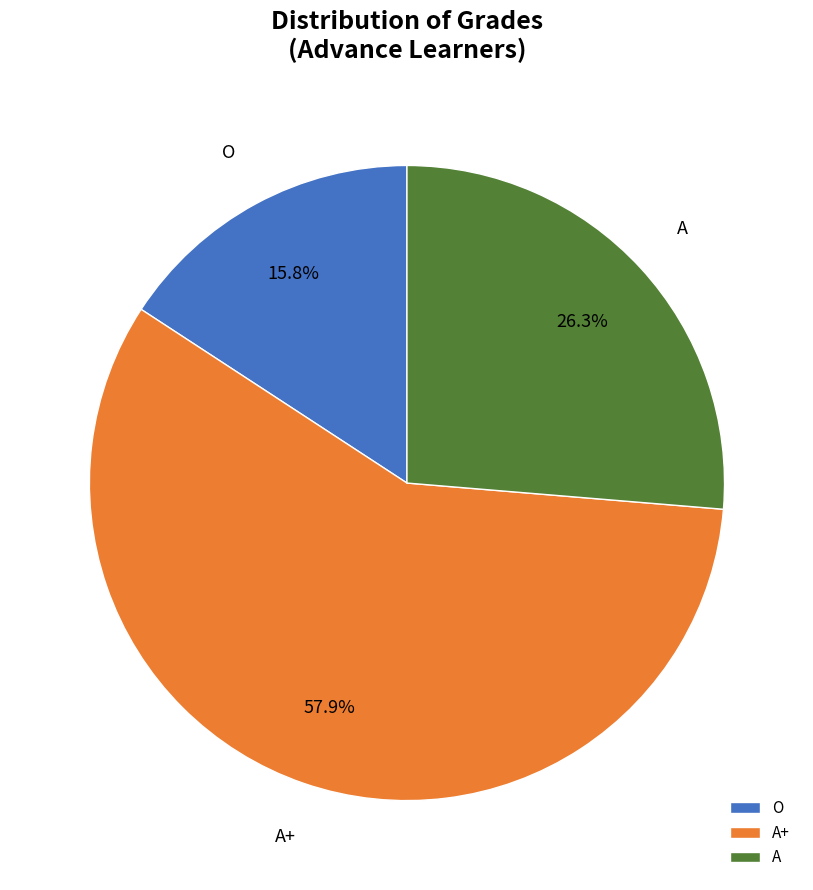

To the nearest percent, what percentage of the pie is A+?

58%